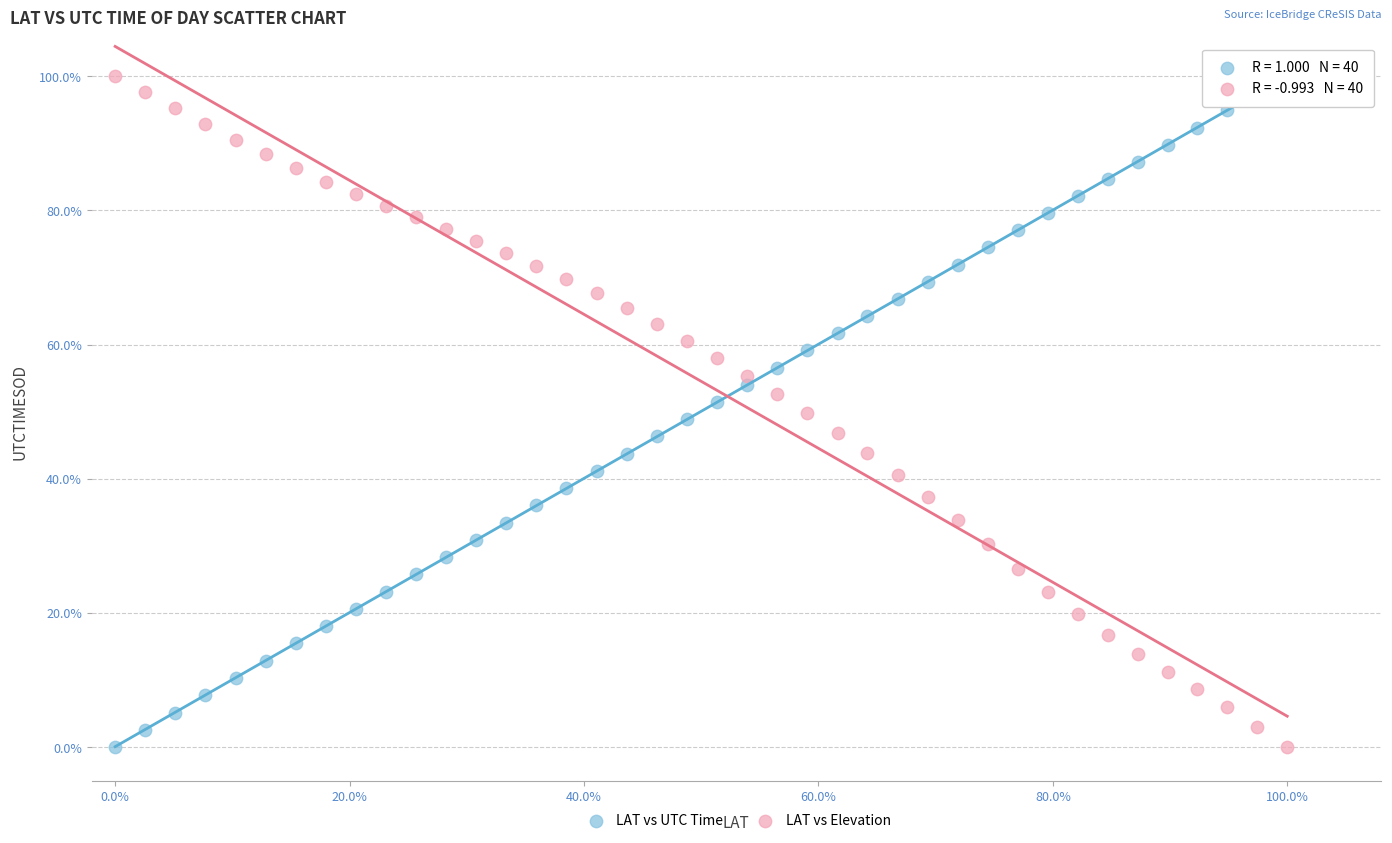

What are all the series names shown in the legend?

LAT vs UTC Time, LAT vs Elevation